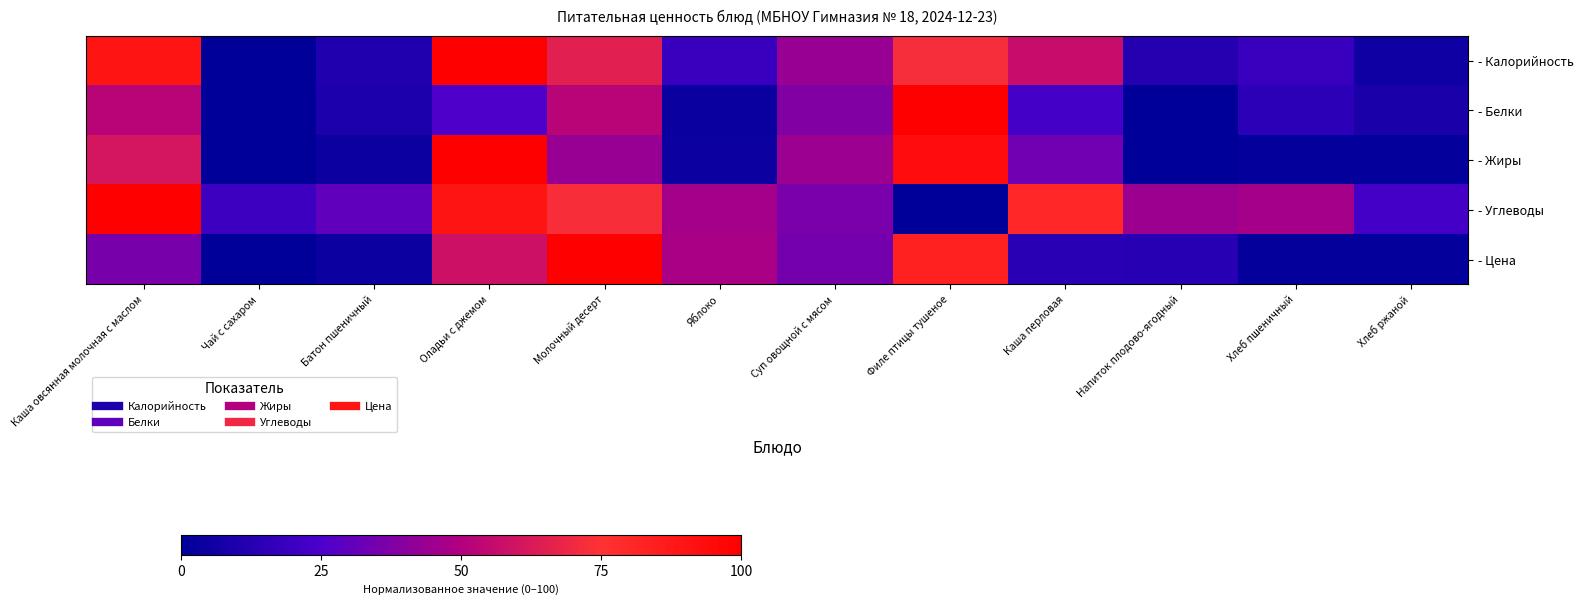

Between Батон пшеничный and Хлеб ржаной, which series saw the biggest shift?

- Углеводы